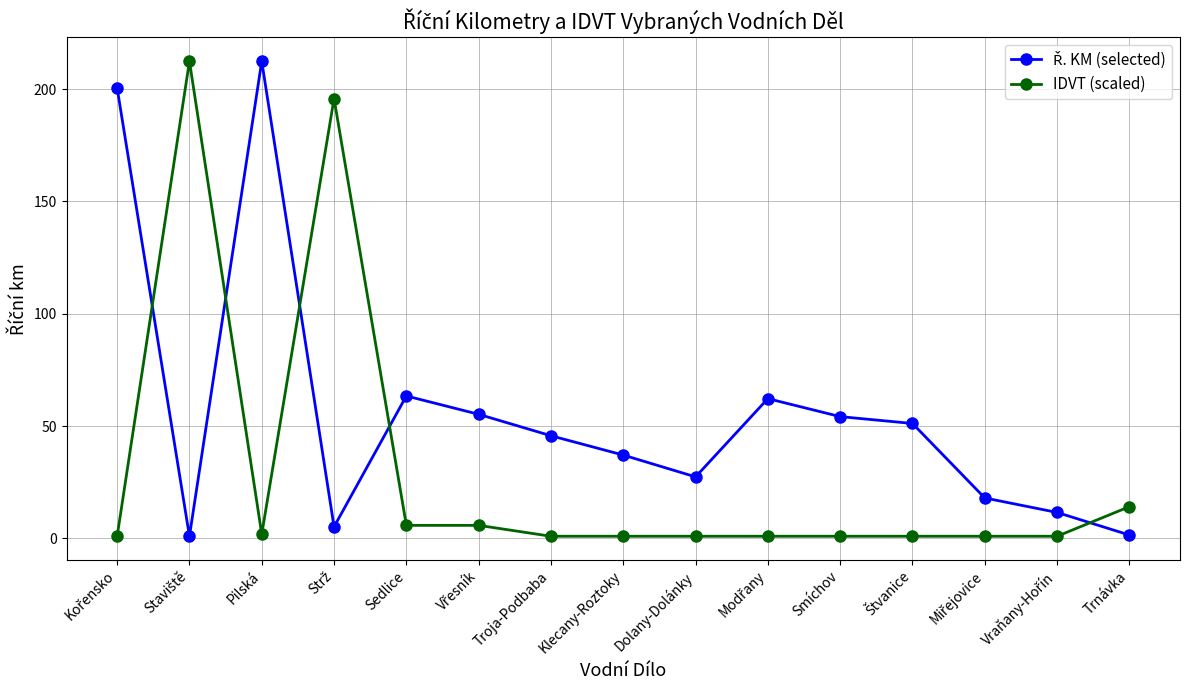

What is the highest value of the IDVT (scaled) series?

212.4